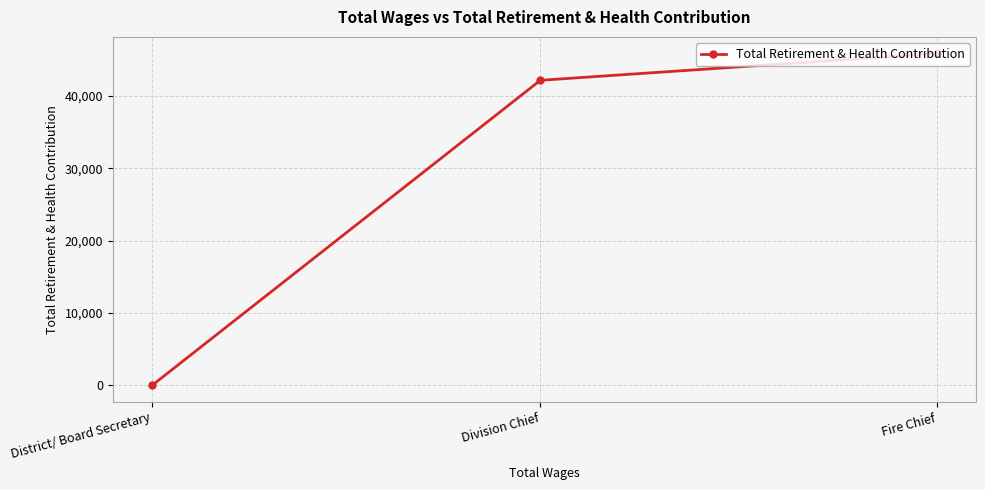

How many lines are shown in the chart?

1